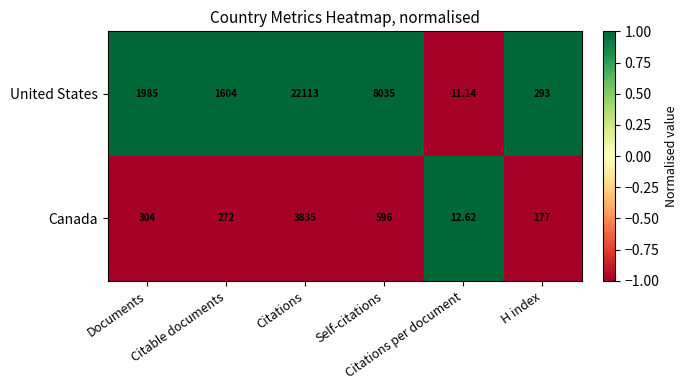

At which category is the sum across all series the highest?

Citations